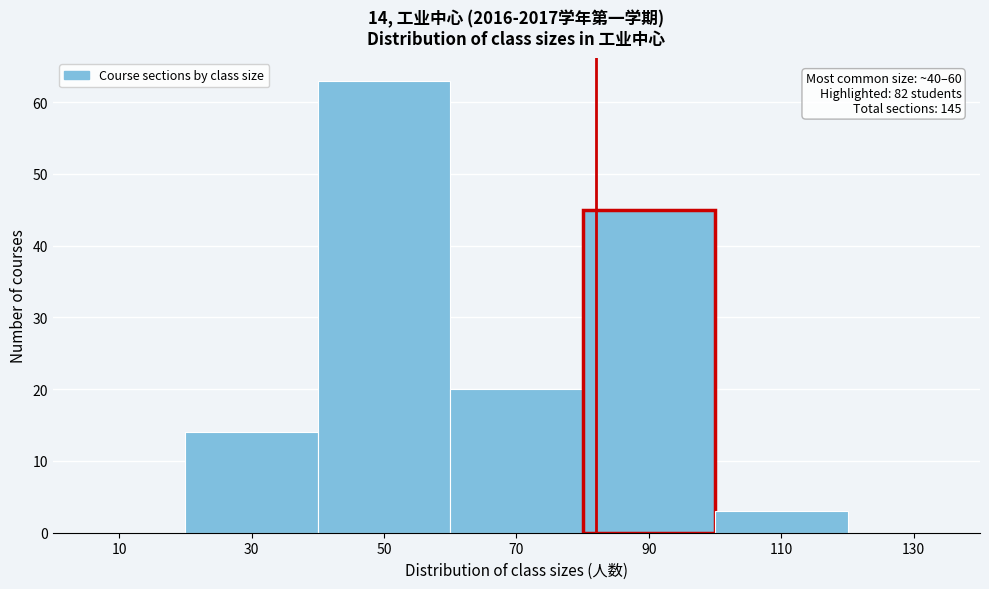

Which range on the x-axis has the tallest bar?

40 to 60